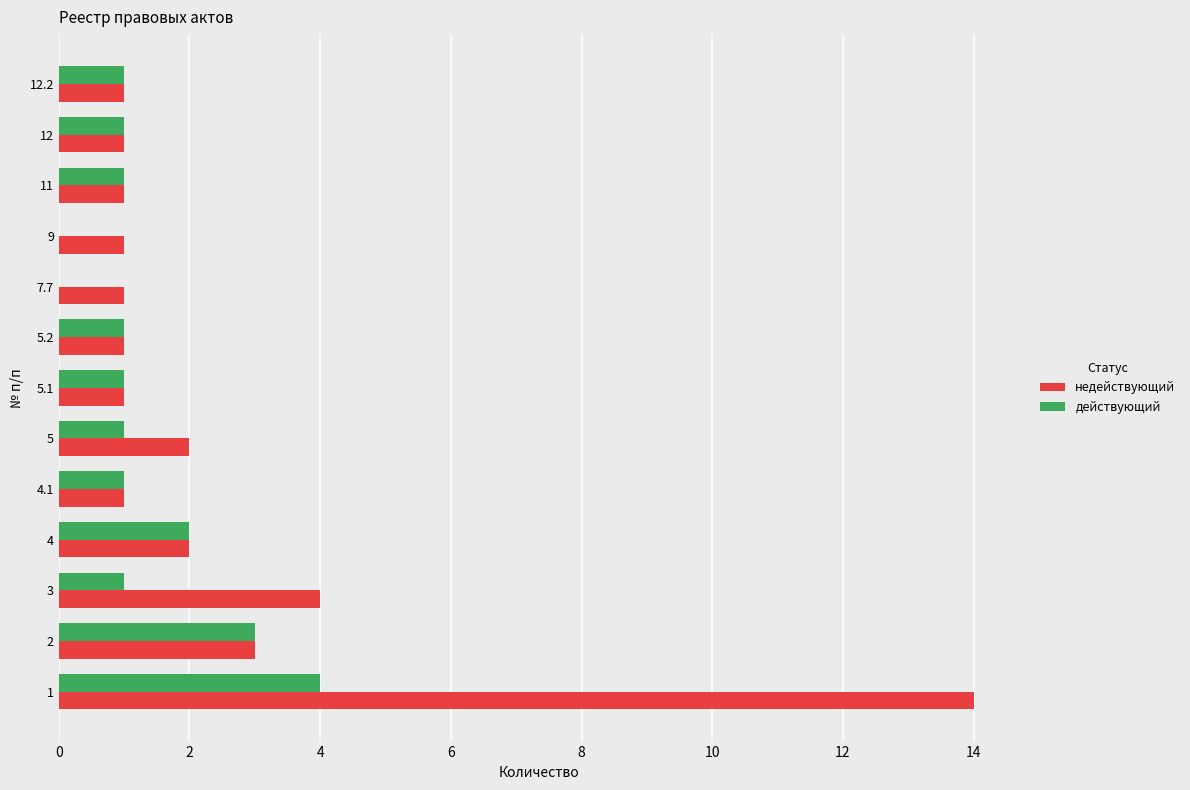

What is the sum of all недействующий values?

33